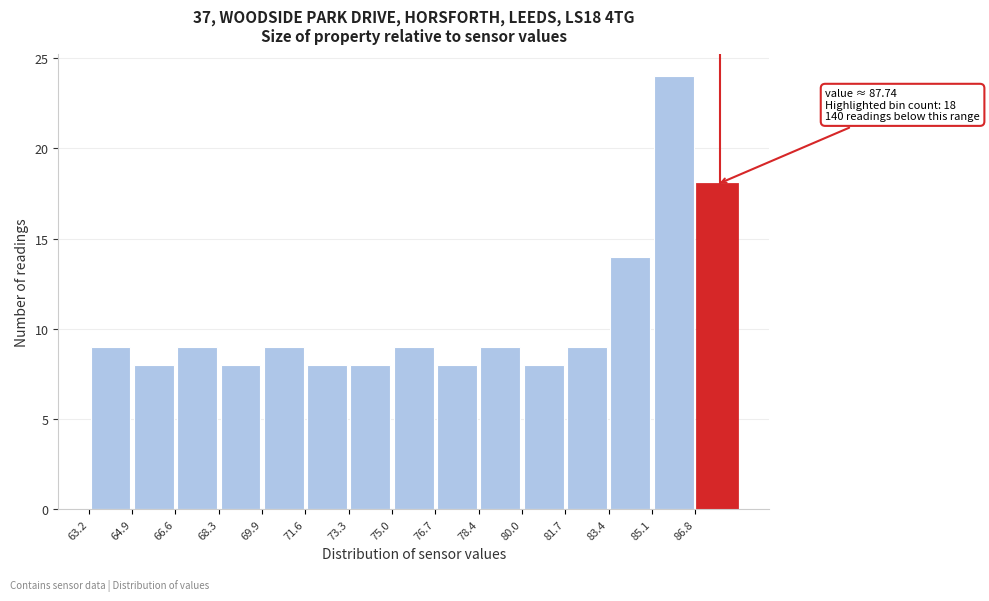

Which range on the x-axis has the tallest bar?

85.0 to 86.8